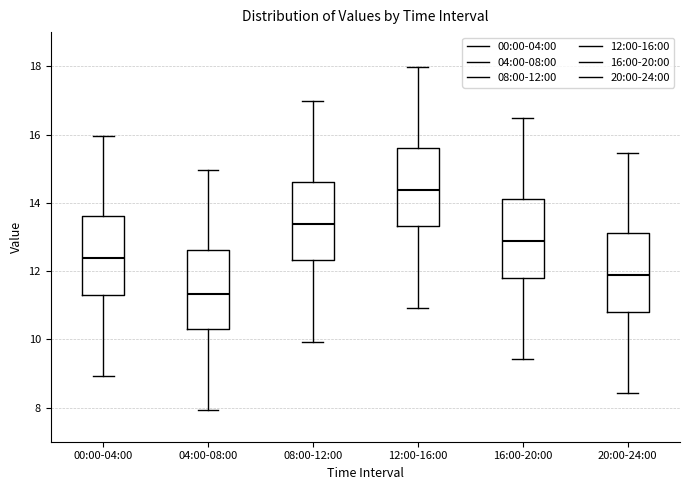

Reading left to right, transcribe this box plot: for each box, give where its median line is, the range the box spans, and where its two whiskers end, as read against the y-axis. The values are not printed on the chart, so give them approximately, as read against the axis.

00:00-04:00: median 12.4, box 11.4 to 13.6, whiskers 9.0 to 16.0
04:00-08:00: median 11.4, box 10.4 to 12.6, whiskers 8.0 to 15.0
08:00-12:00: median 13.4, box 12.4 to 14.6, whiskers 10.0 to 17.0
12:00-16:00: median 14.4, box 13.4 to 15.6, whiskers 11.0 to 18.0
16:00-20:00: median 12.8, box 11.8 to 14.2, whiskers 9.4 to 16.4
20:00-24:00: median 11.8, box 10.8 to 13.2, whiskers 8.4 to 15.4